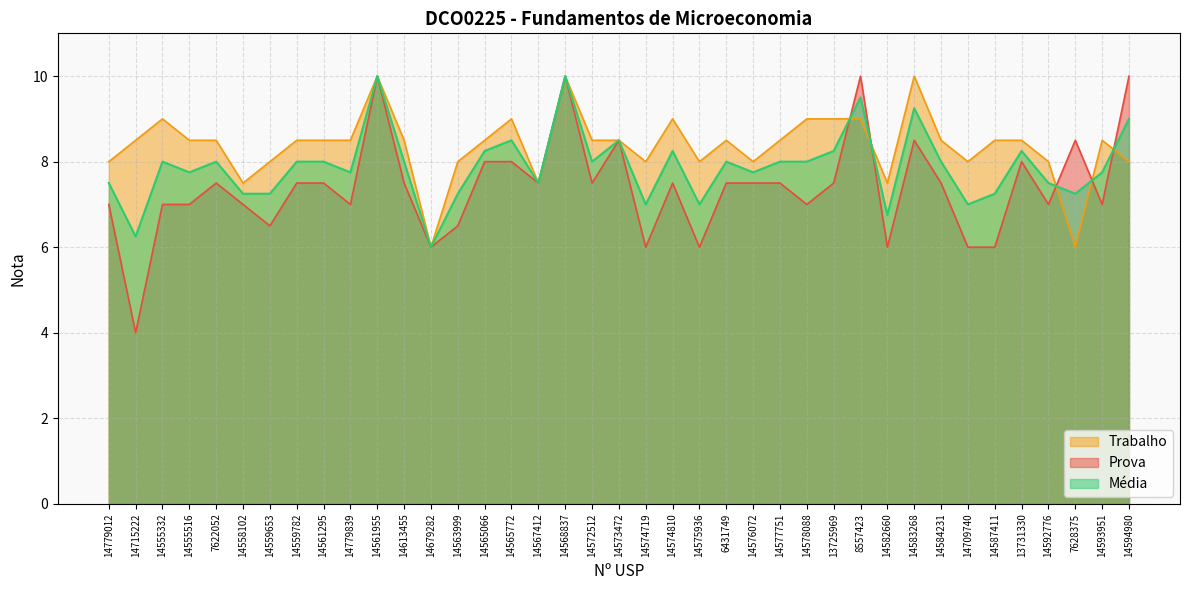

How many values in the Trabalho series exceed 8?

25